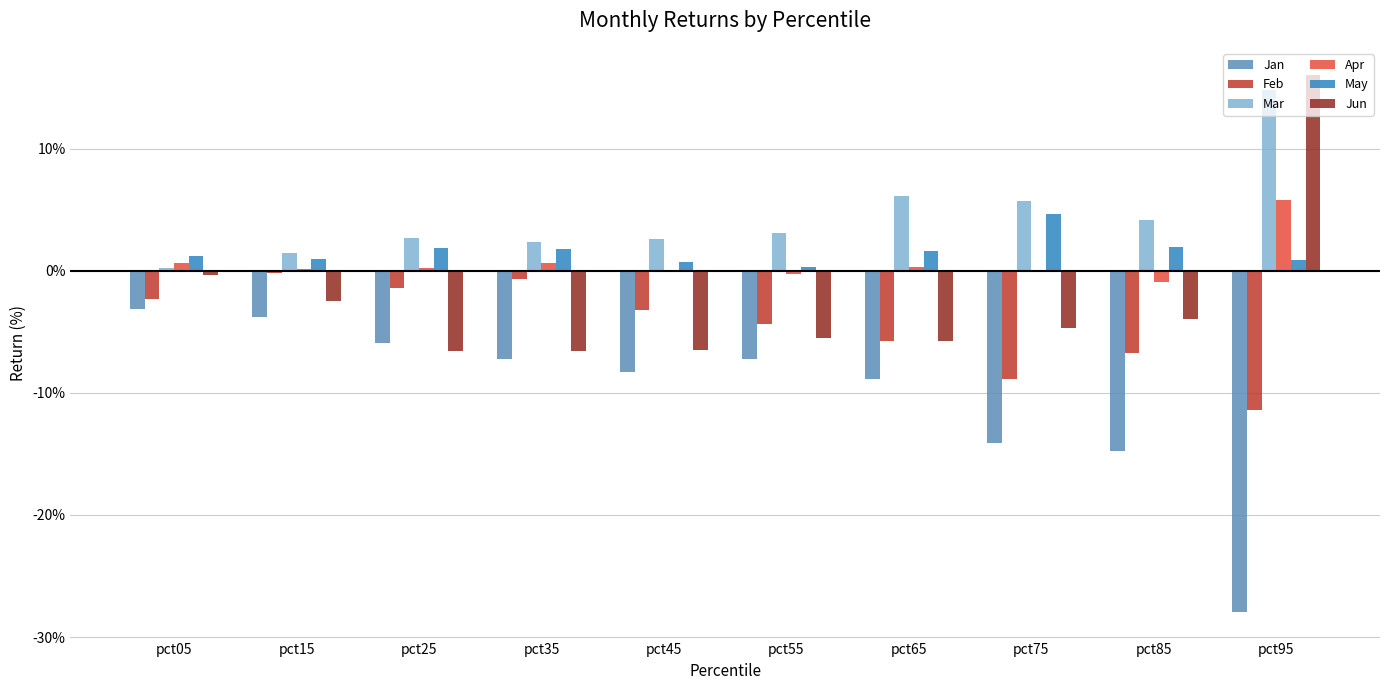

Between pct65 and pct85, which series saw the biggest shift?

Jan